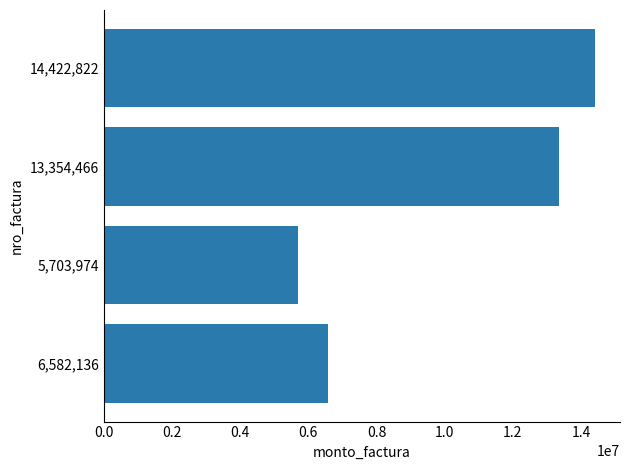

What is the difference between the maximum and minimum values?

8718848